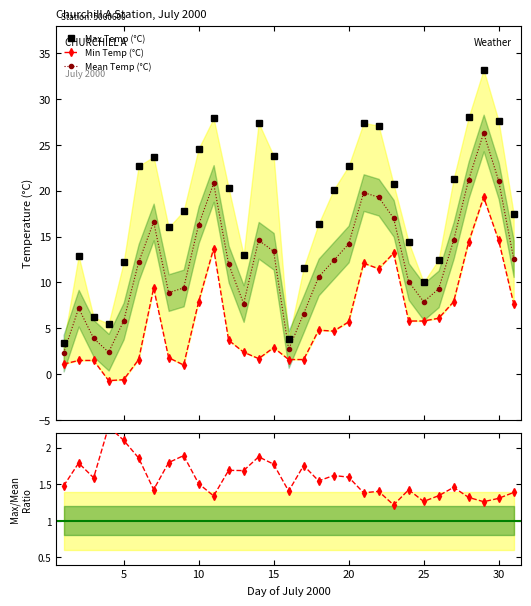

What is the minimum value for Mean Temp (°C)?

2.3